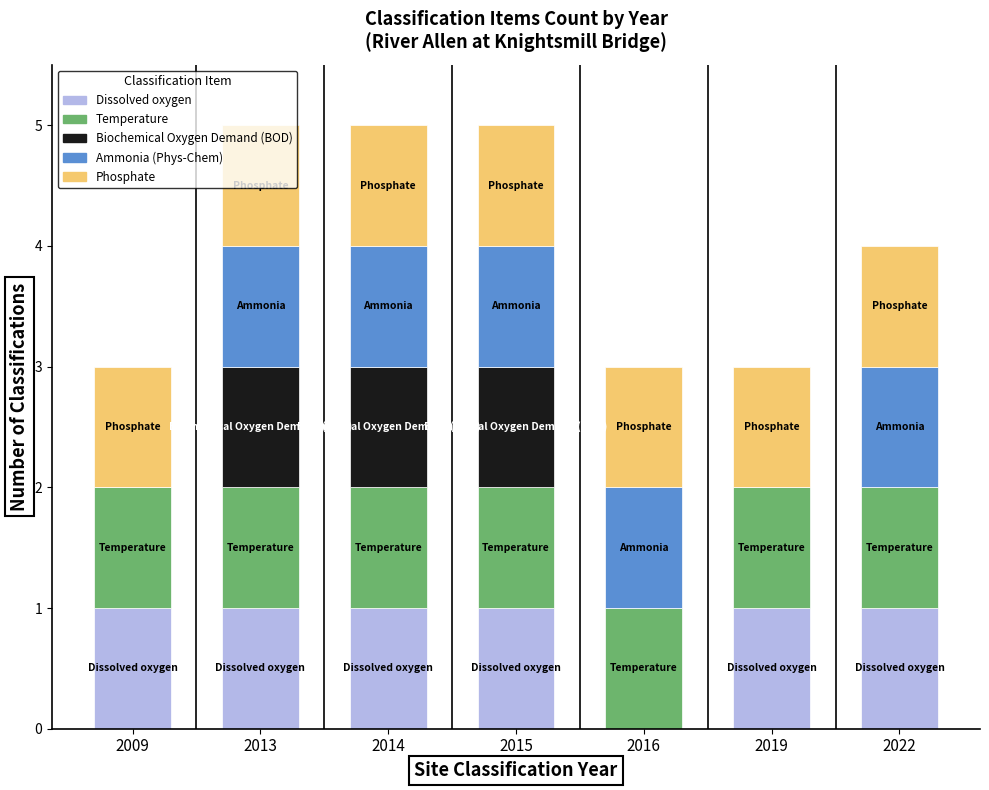

Is it true that Dissolved oxygen equals 1 at 2022?

True